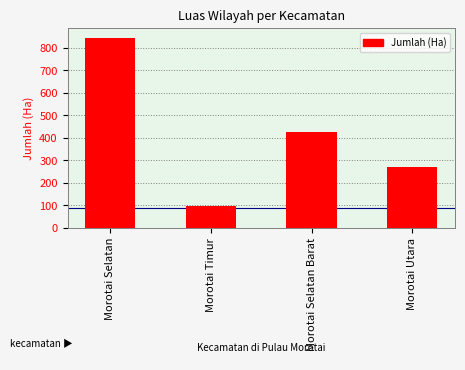

Reading right to left, what are all the values shown in this chart?

Morotai Utara=272.5	Morotai Selatan Barat=426.3	Morotai Timur=99.5	Morotai Selatan=846.4